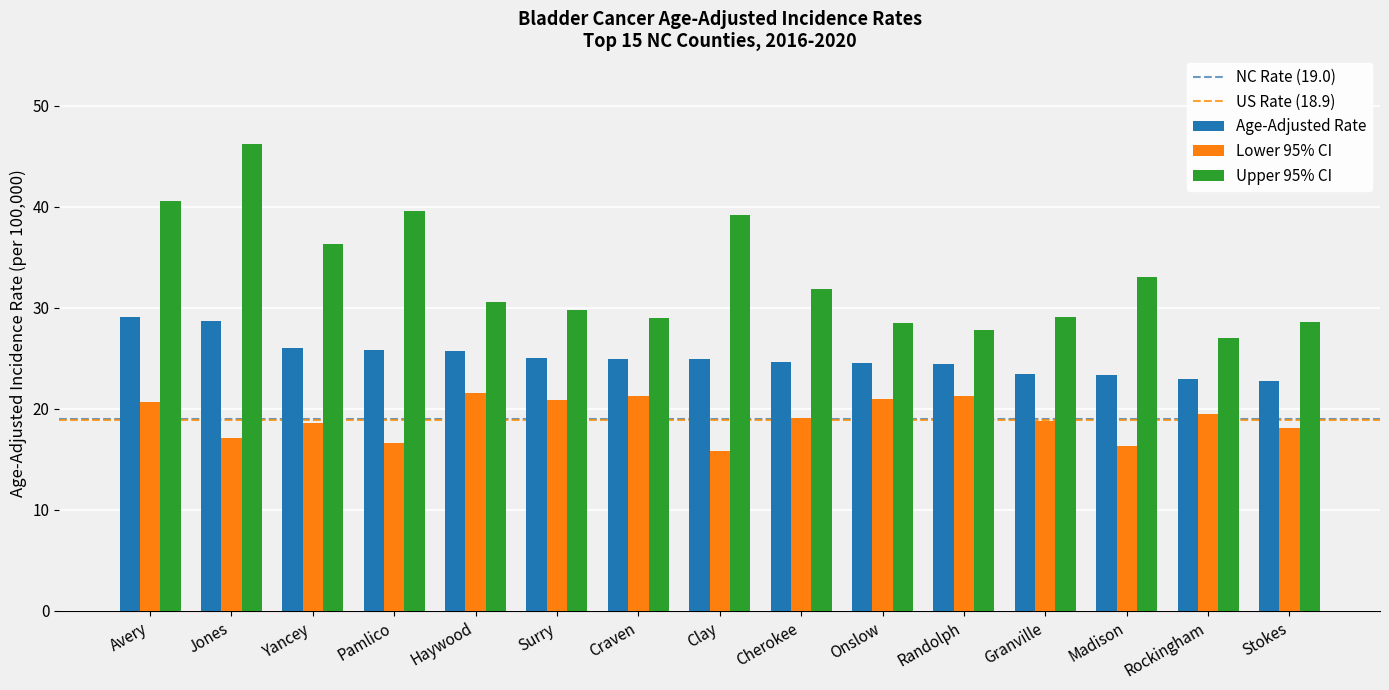

Is the value of Age-Adjusted Rate at Cherokee greater than the value of Upper 95% CI at Onslow?

No